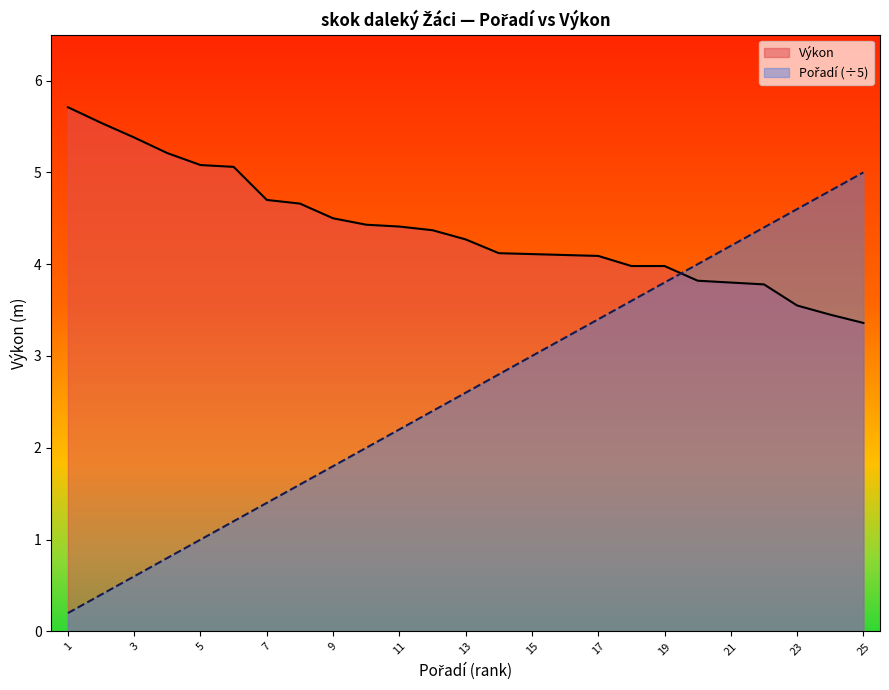

How many lines are shown in the chart?

2